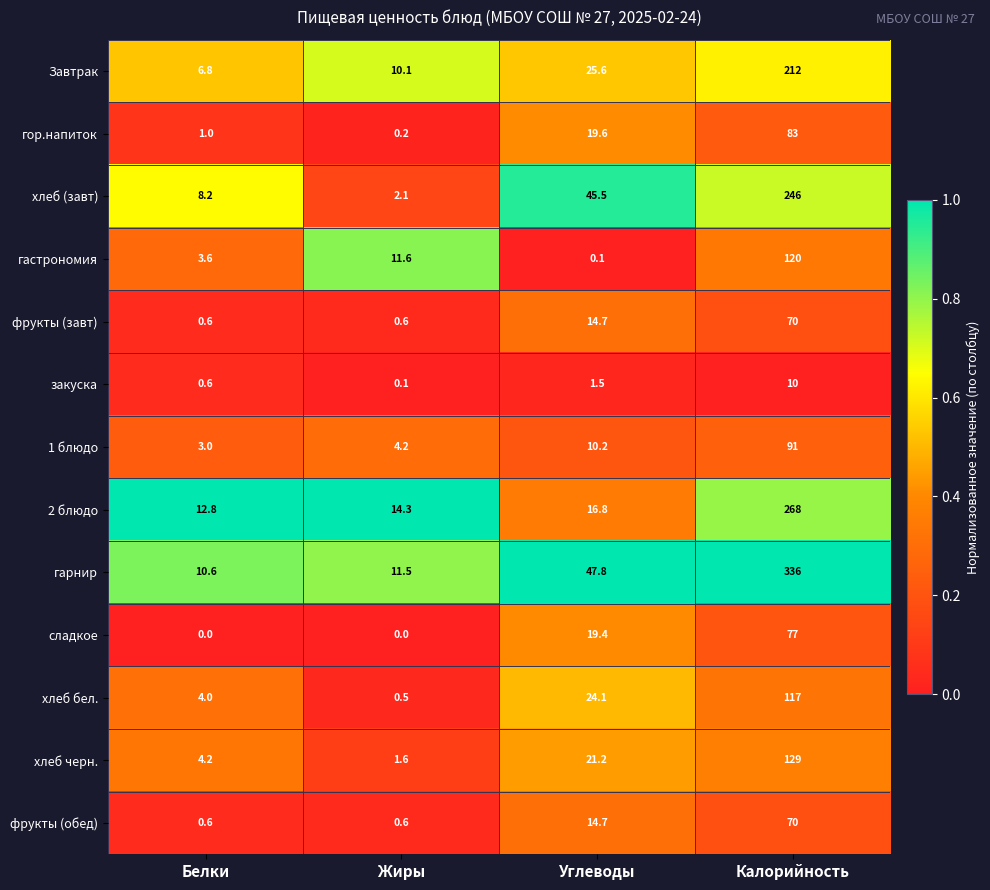

At which category is the sum across all series the highest?

Калорийность